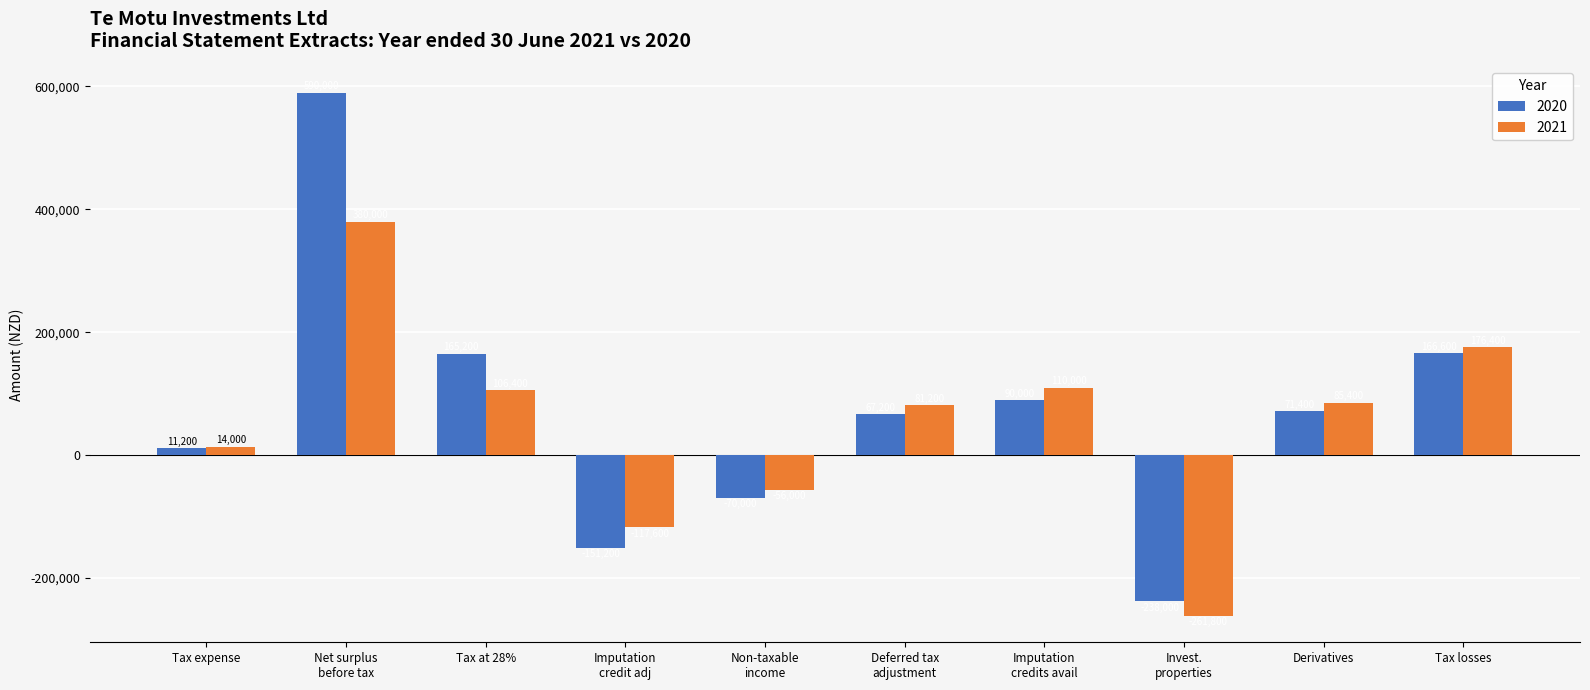

Reading left to right, extract all data points from this chart.

2020: 11200	590000	165200	-151200	-70000	67200	90000	-238000	71400	166600
2021: 14000	380000	106400	-117600	-56000	81200	110000	-261800	85400	176400